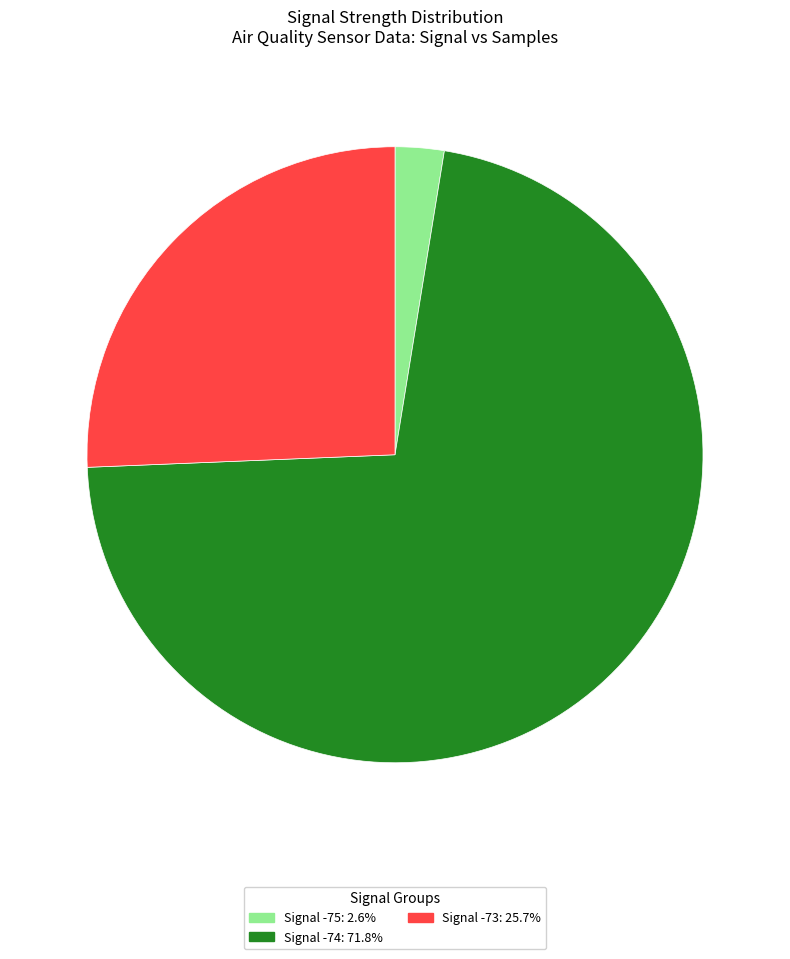

Approximately how many times larger is the value at Signal -73: 25.7% compared to Signal -74: 71.8%?

0.4